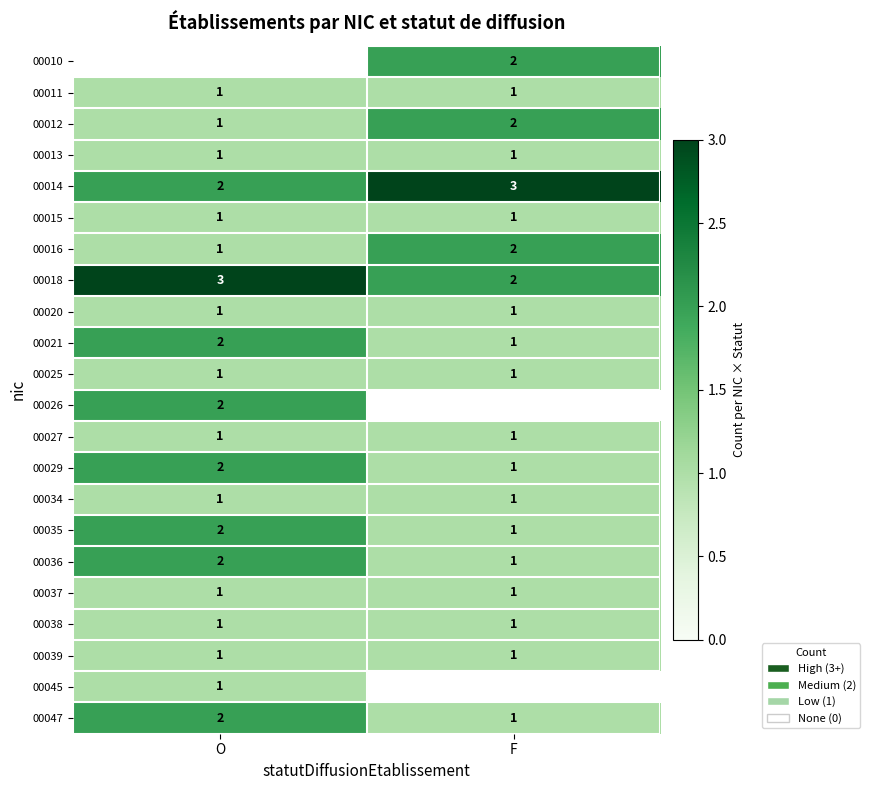

List the labels in order of 00014 value, smallest first.

O, F